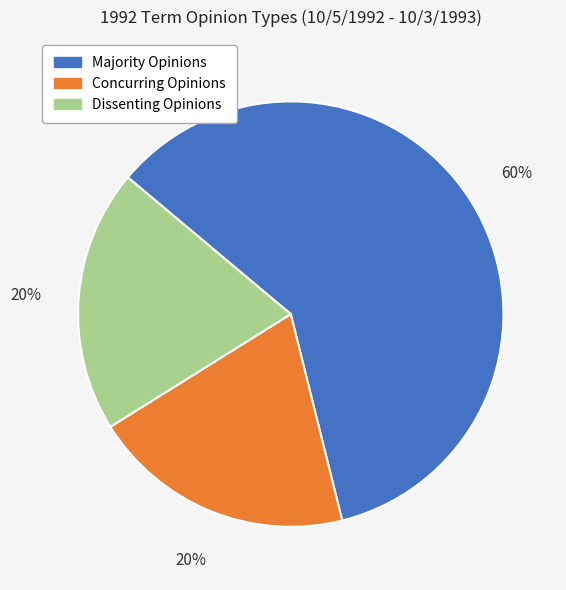

True or false: Dissenting Opinions accounts for 8% of the total.

False